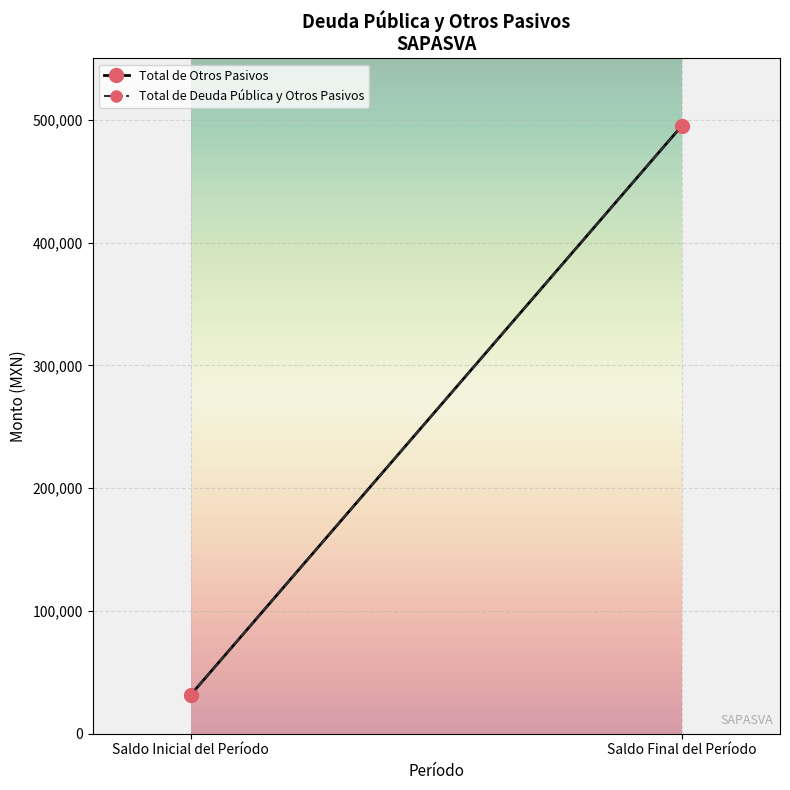

What is the maximum value for Total de Deuda Pública y Otros Pasivos?

495051.9